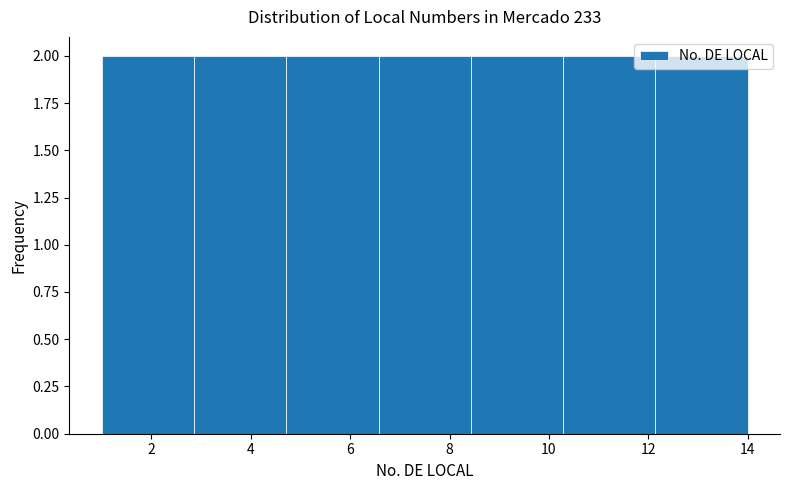

How tall is the bar that spans 4.8 to 6.6 on the x-axis? Neither the bar edges nor the heights are printed on the chart, so give them approximately, as read against the axes.

2